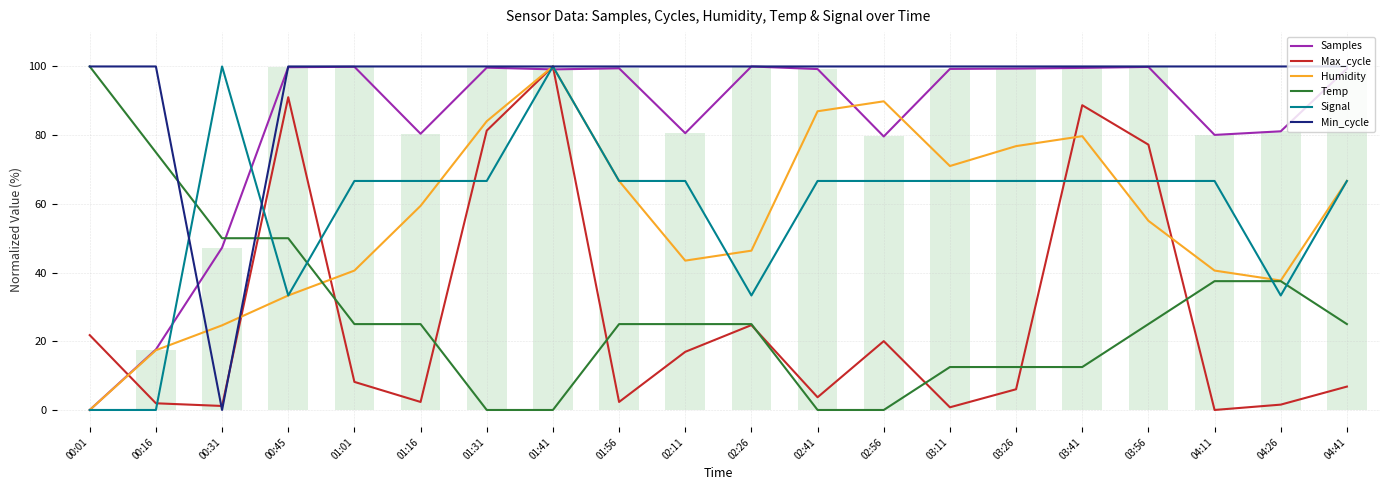

How many positive values does the Temp series have?

16